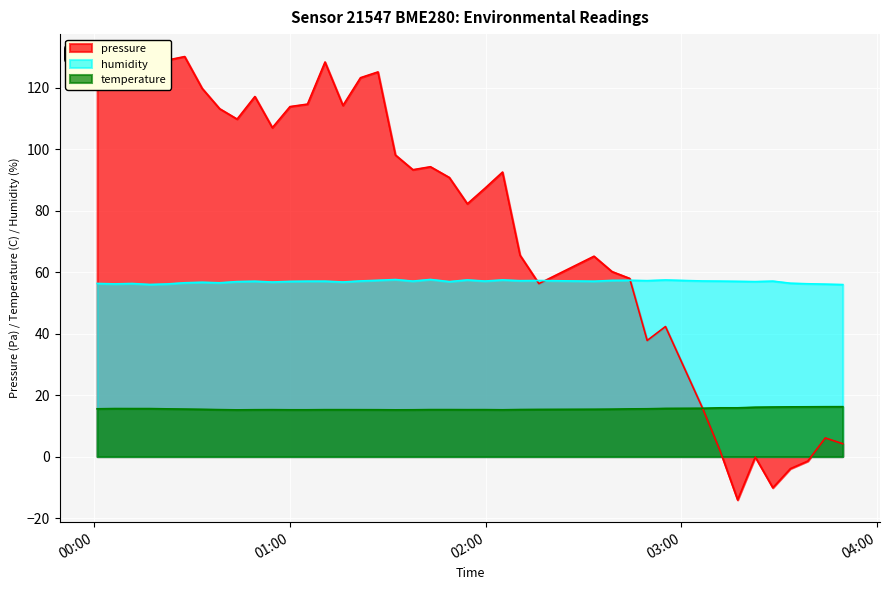

True or false: temperature and humidity cross at least once.

False